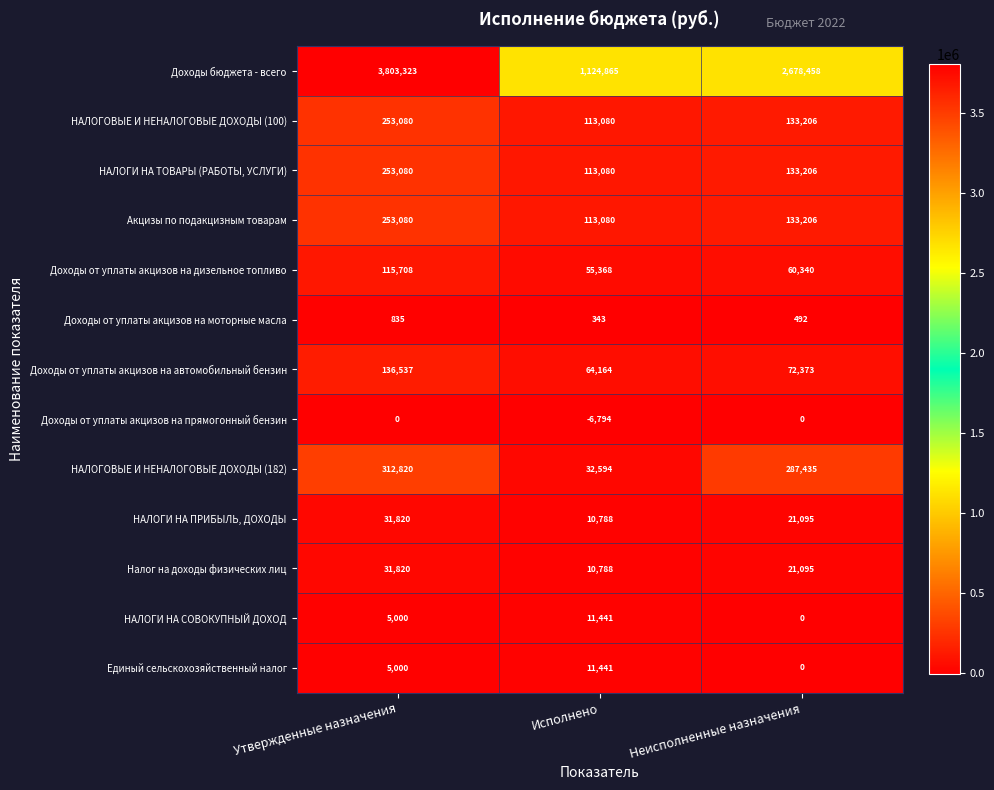

Which series changed the most between Исполнено and Неисполненные назначения?

Доходы бюджета - всего